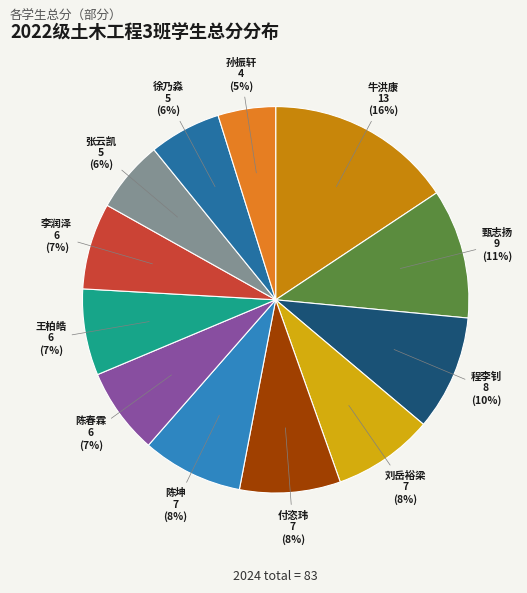

To the nearest percent, what is the combined percentage of 李润泽 and 陈春霖?

14%